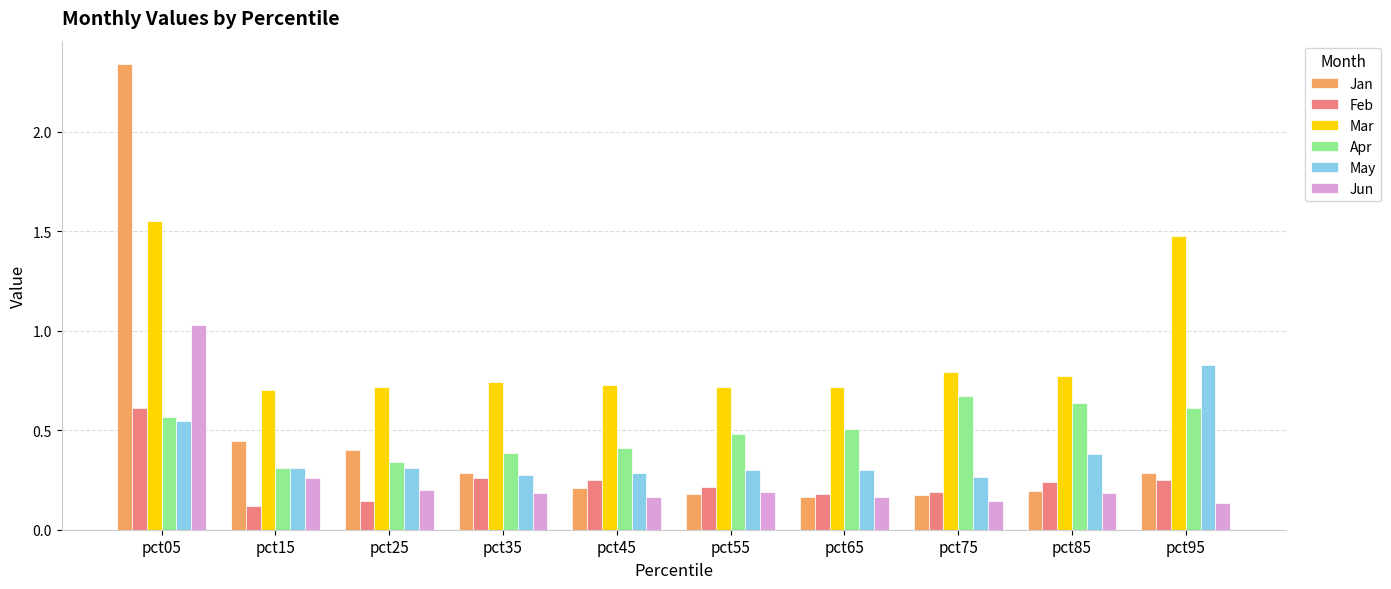

At which label does Mar reach its peak?

pct05